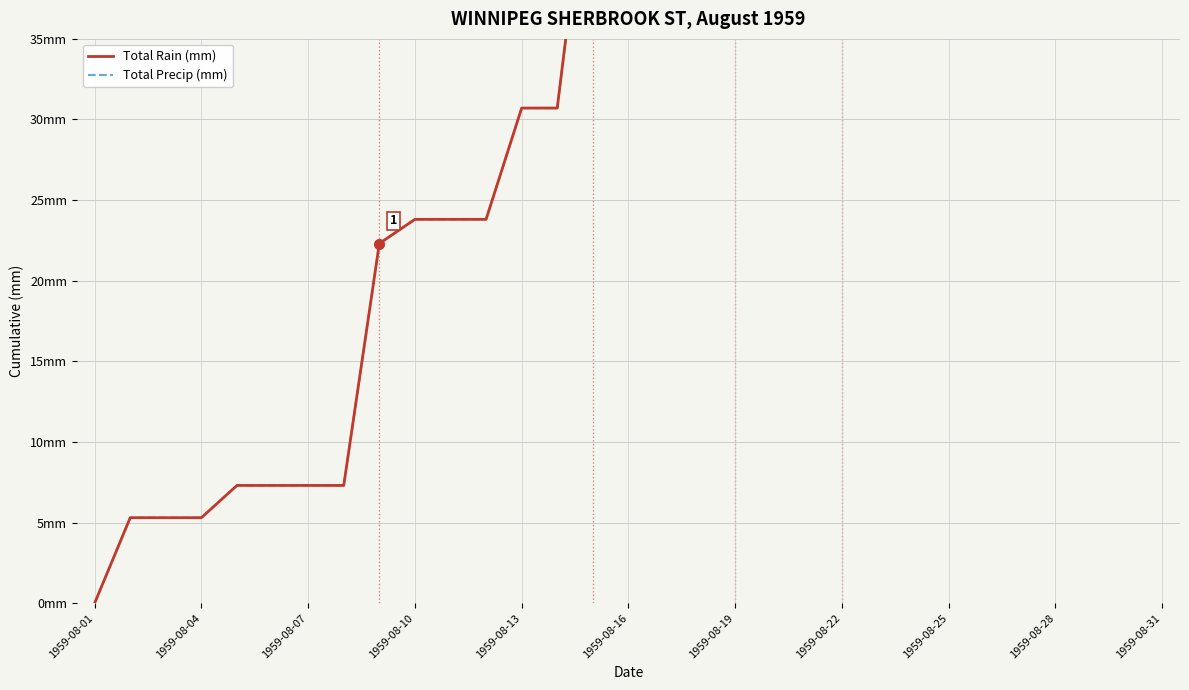

True or false: Total Rain (mm) and Total Precip (mm) intersect in this chart.

False